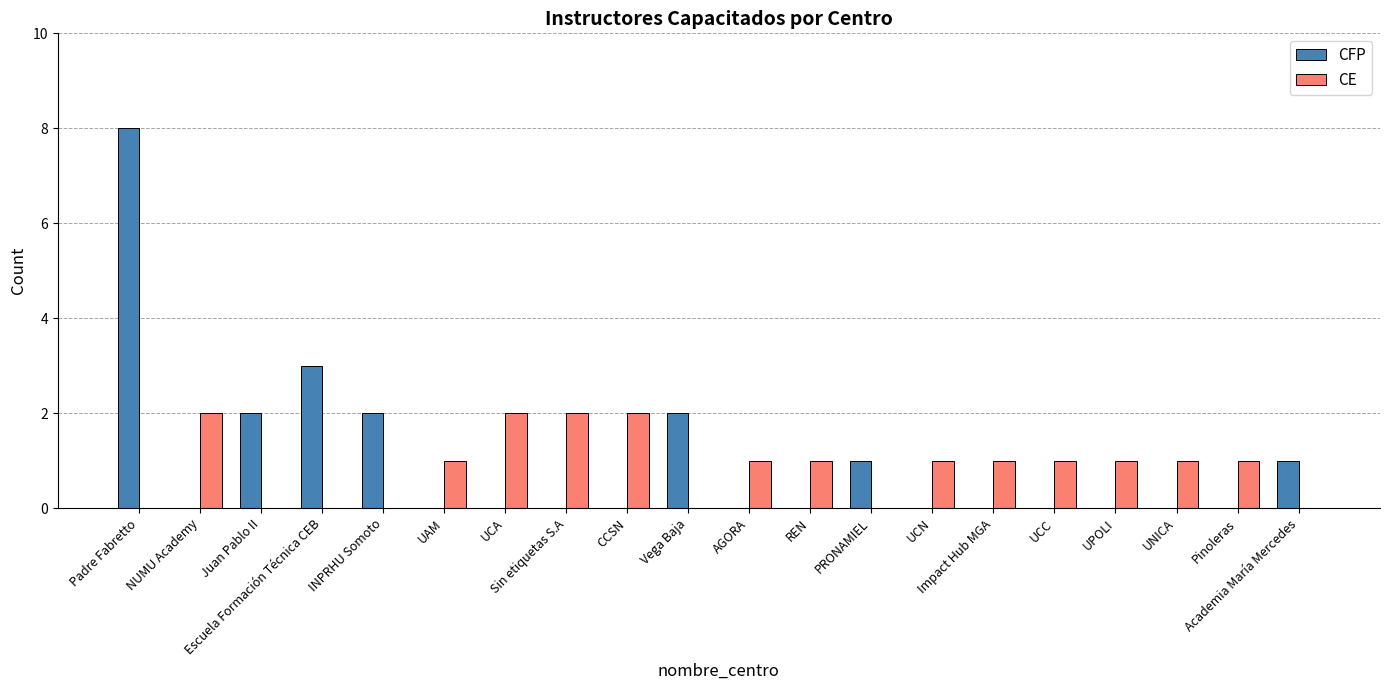

What is the greatest value displayed?

8